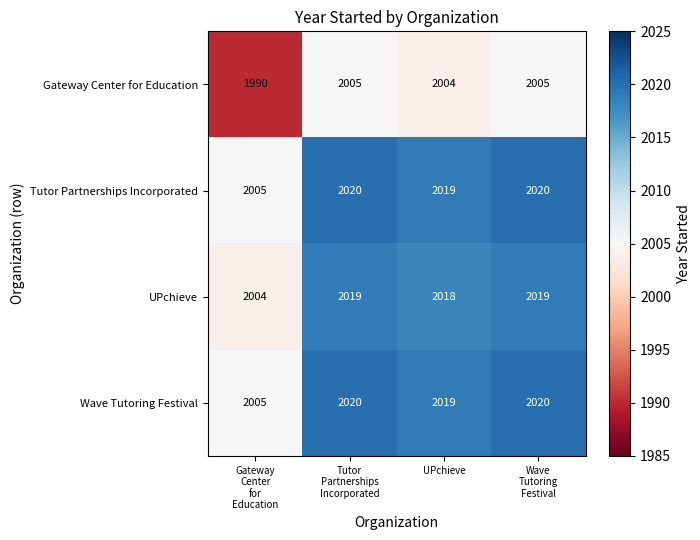

At how many categories does at least one series exceed 2010?

3